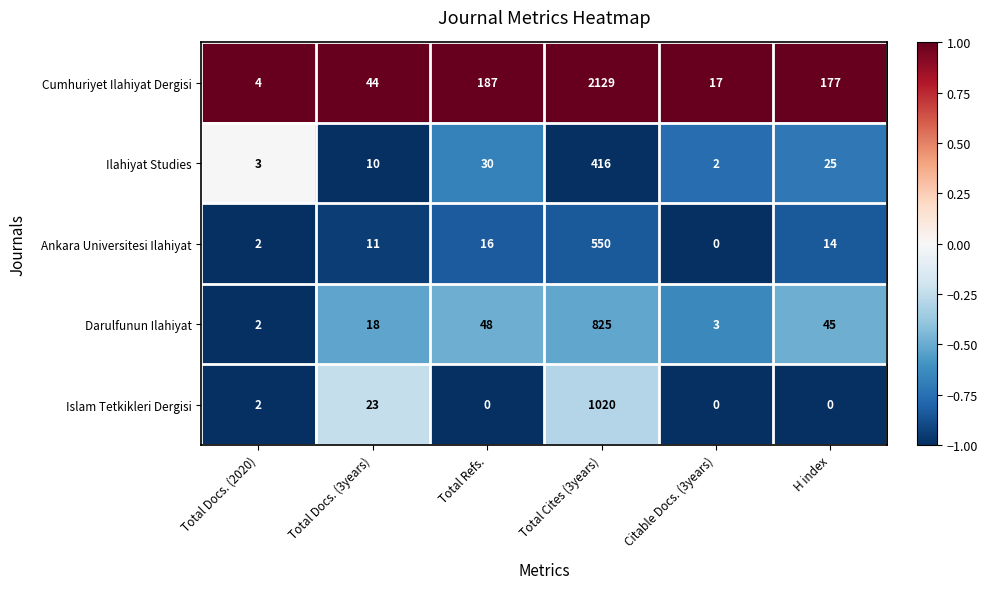

What is the difference between the maximum and minimum values in the Darulfunun Ilahiyat series?

823